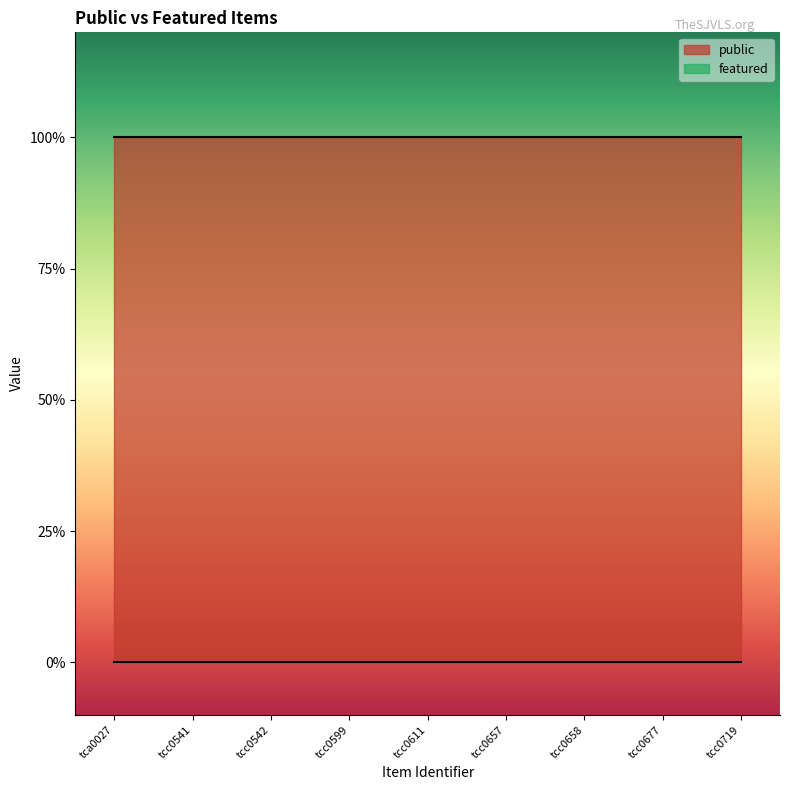

True or false: featured and public cross at least once.

False